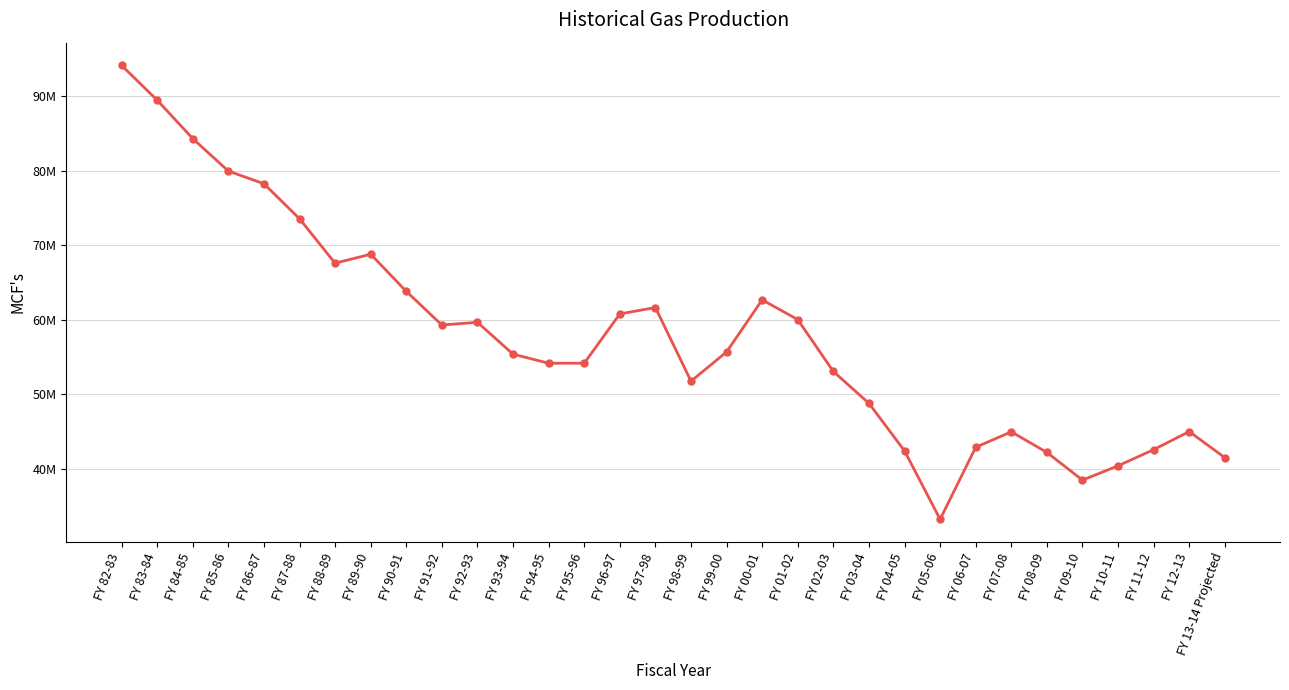

Does the chart have visible grid lines?

Yes